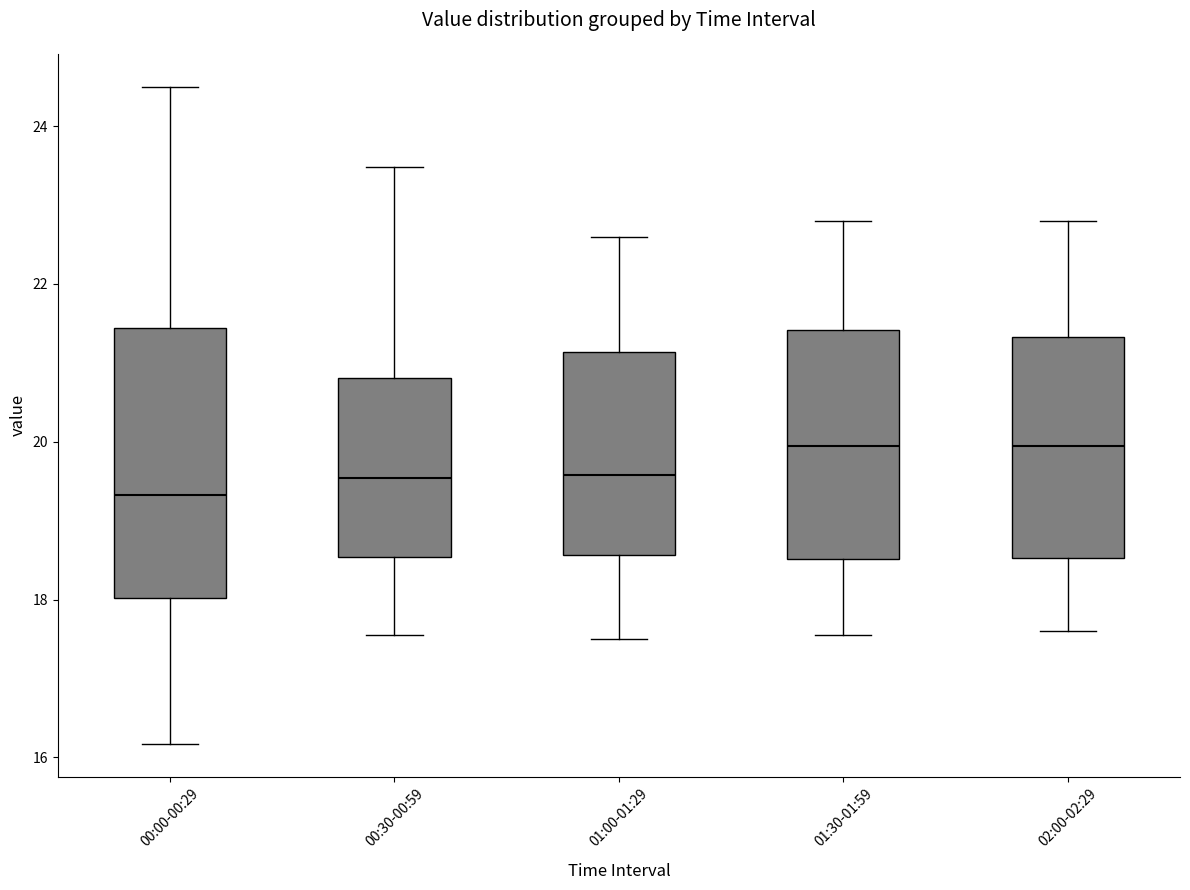

Reading left to right, transcribe this box plot: for each box, give where its median line is, the range the box spans, and where its two whiskers end, as read against the y-axis. The values are not printed on the chart, so give them approximately, as read against the axis.

00:00-00:29: median 19.4, box 18.0 to 21.4, whiskers 16.2 to 24.6
00:30-00:59: median 19.6, box 18.6 to 20.8, whiskers 17.6 to 23.4
01:00-01:29: median 19.6, box 18.6 to 21.2, whiskers 17.6 to 22.6
01:30-01:59: median 20.0, box 18.6 to 21.4, whiskers 17.6 to 22.8
02:00-02:29: median 20.0, box 18.6 to 21.4, whiskers 17.6 to 22.8